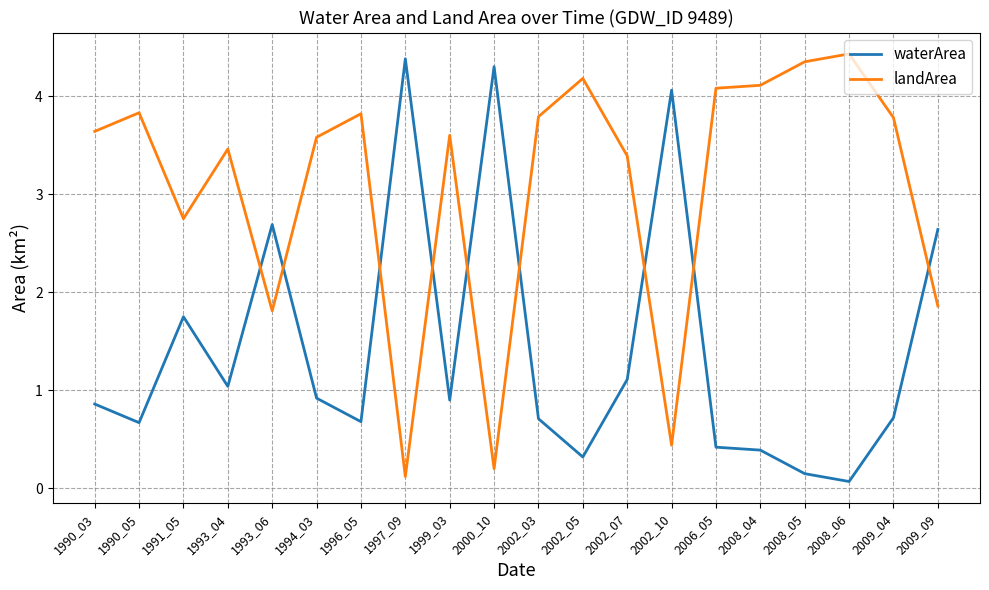

The landArea series shows 5.7 at 2002_07. True or false?

False